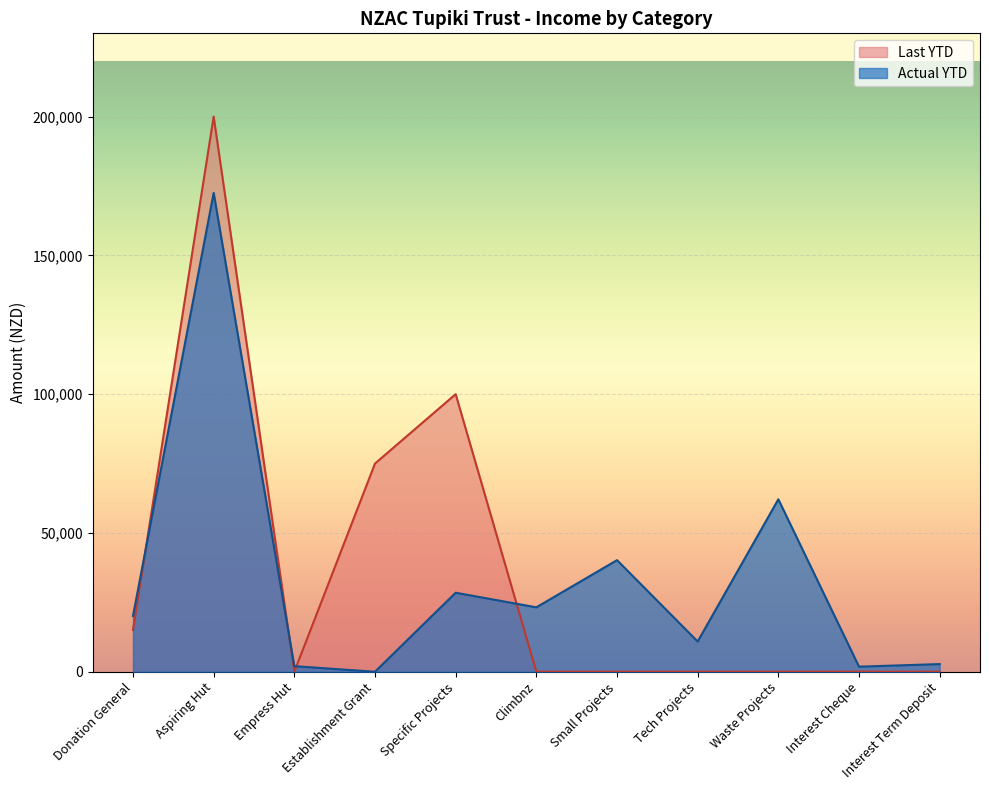

How many series are shown in this chart?

2